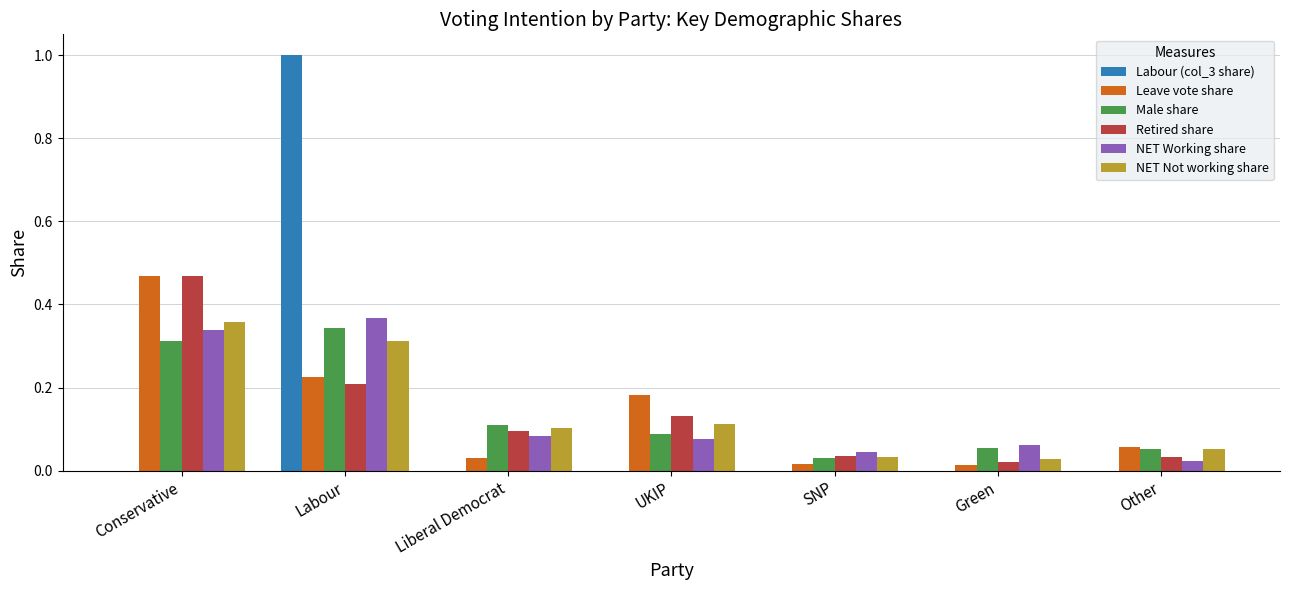

At which category is the sum across all series the highest?

Labour